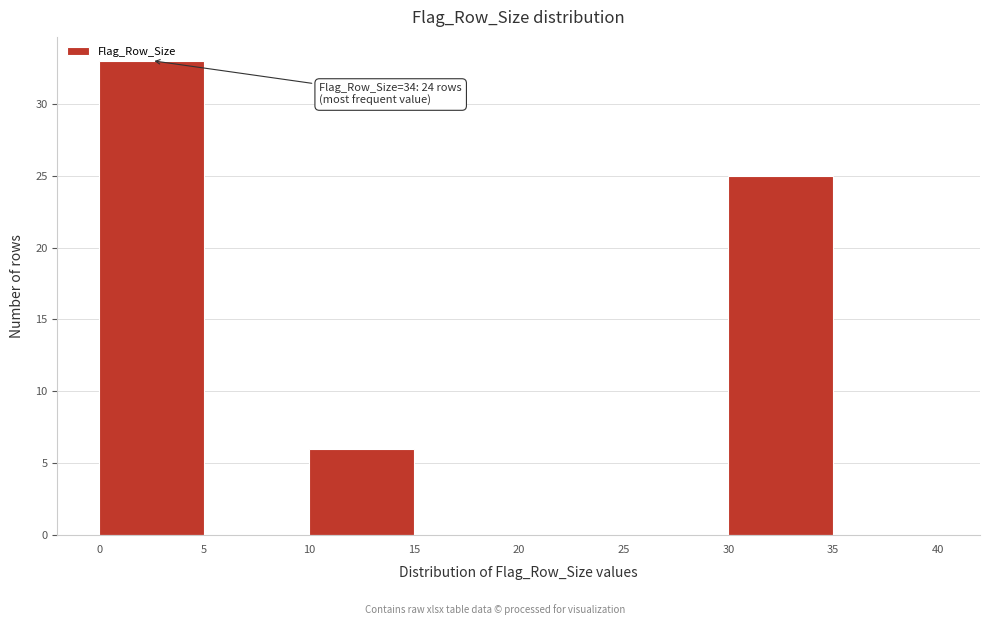

Which range on the x-axis has the tallest bar?

0 to 5